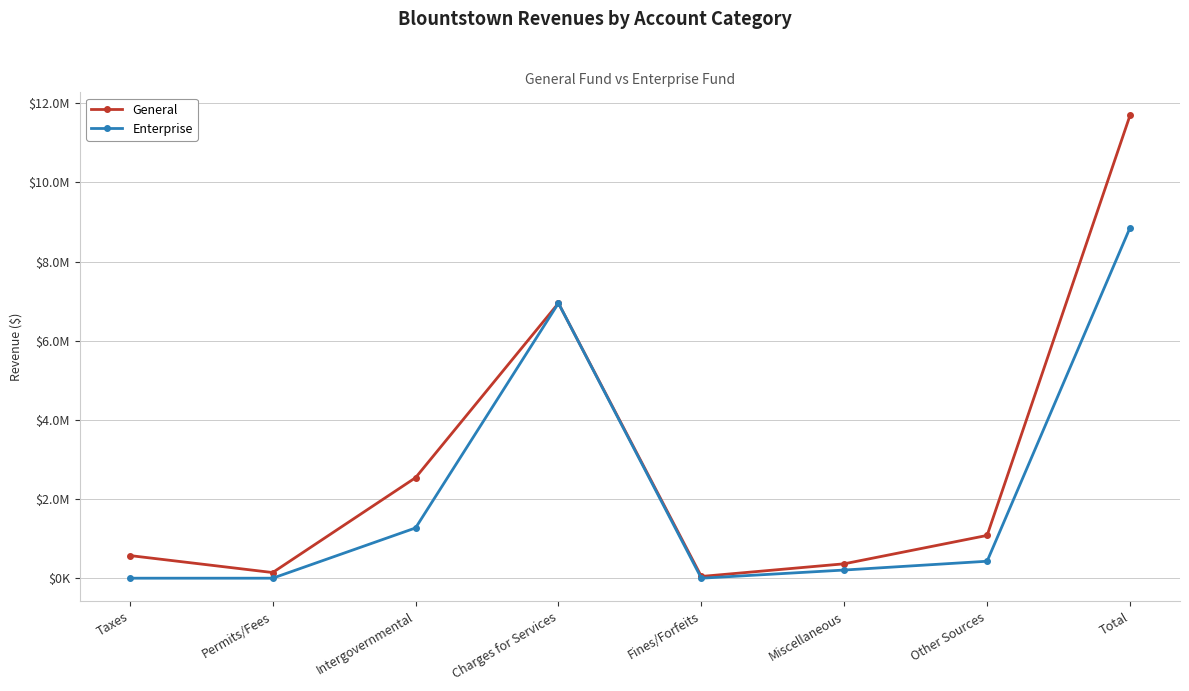

The Enterprise series shows 1269490 at Intergovernmental. True or false?

True